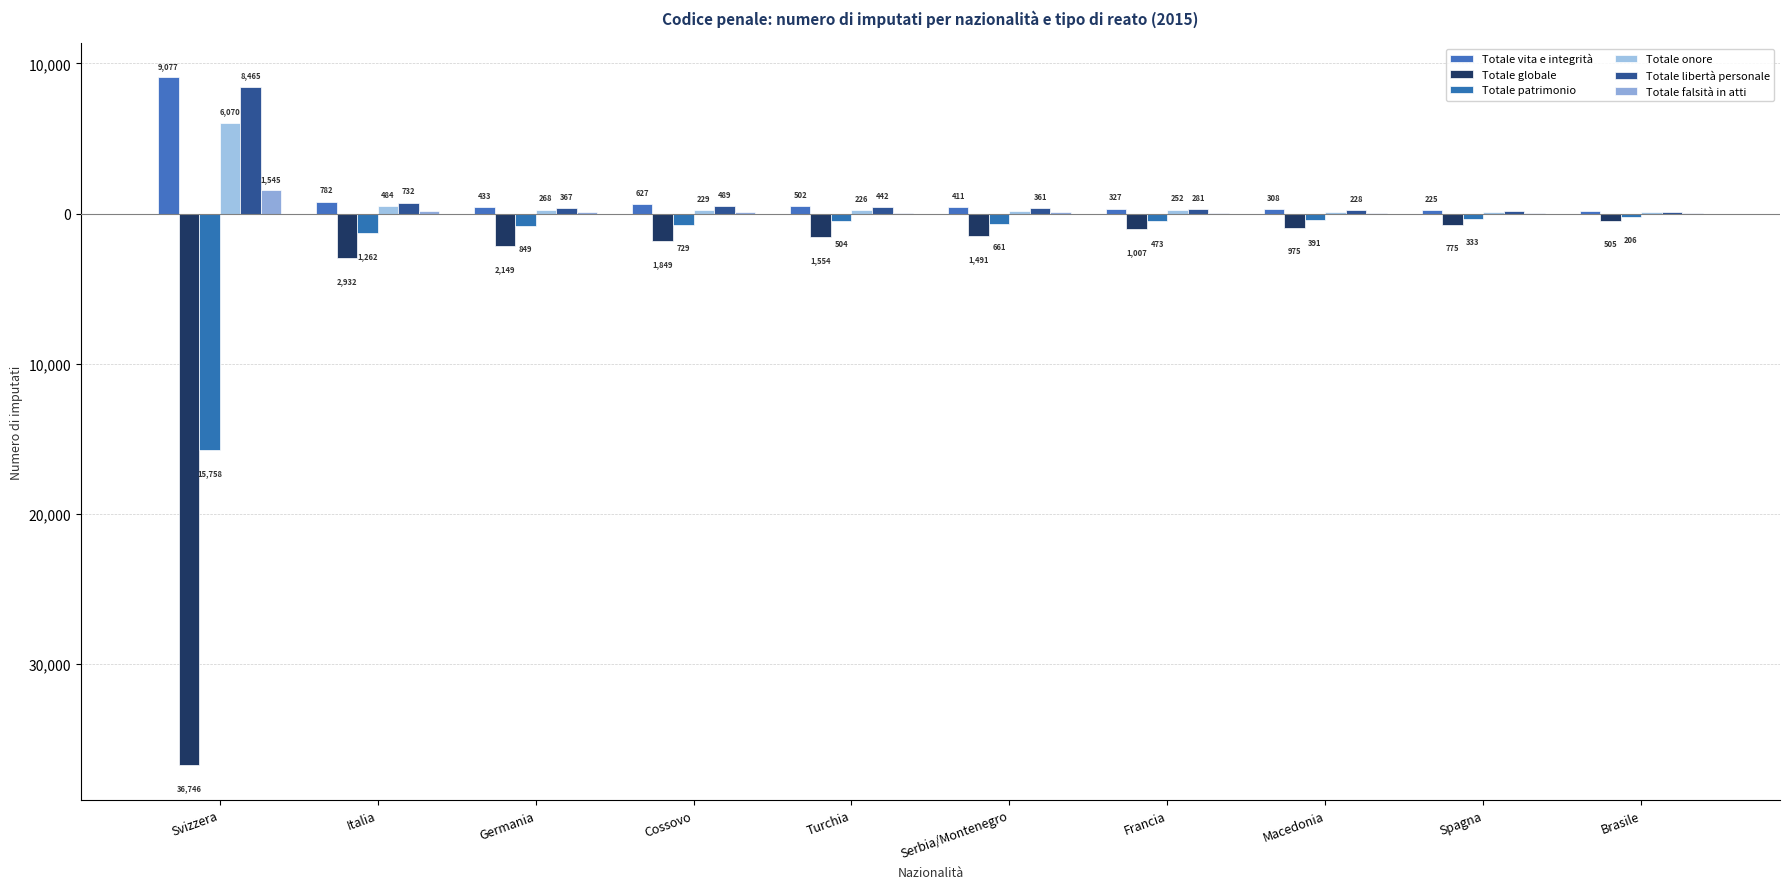

Reading left to right, extract all data points from this chart.

Totale vita e integrità: Svizzera=9077	Italia=782	Germania=433	Cossovo=627	Turchia=502	Serbia/Montenegro=411	Francia=327	Macedonia=308	Spagna=225	Brasile=194
Totale globale: Svizzera=-36746	Italia=-2932	Germania=-2149	Cossovo=-1849	Turchia=-1554	Serbia/Montenegro=-1491	Francia=-1007	Macedonia=-975	Spagna=-775	Brasile=-505
Totale patrimonio: Svizzera=-15758	Italia=-1262	Germania=-849	Cossovo=-729	Turchia=-504	Serbia/Montenegro=-661	Francia=-473	Macedonia=-391	Spagna=-333	Brasile=-206
Totale onore: Svizzera=6070	Italia=484	Germania=268	Cossovo=229	Turchia=226	Serbia/Montenegro=181	Francia=252	Macedonia=102	Spagna=132	Brasile=88
Totale libertà personale: Svizzera=8465	Italia=732	Germania=367	Cossovo=489	Turchia=442	Serbia/Montenegro=361	Francia=281	Macedonia=228	Spagna=185	Brasile=120
Totale falsità in atti: Svizzera=1545	Italia=168	Germania=110	Cossovo=101	Turchia=70	Serbia/Montenegro=89	Francia=49	Macedonia=69	Spagna=27	Brasile=20